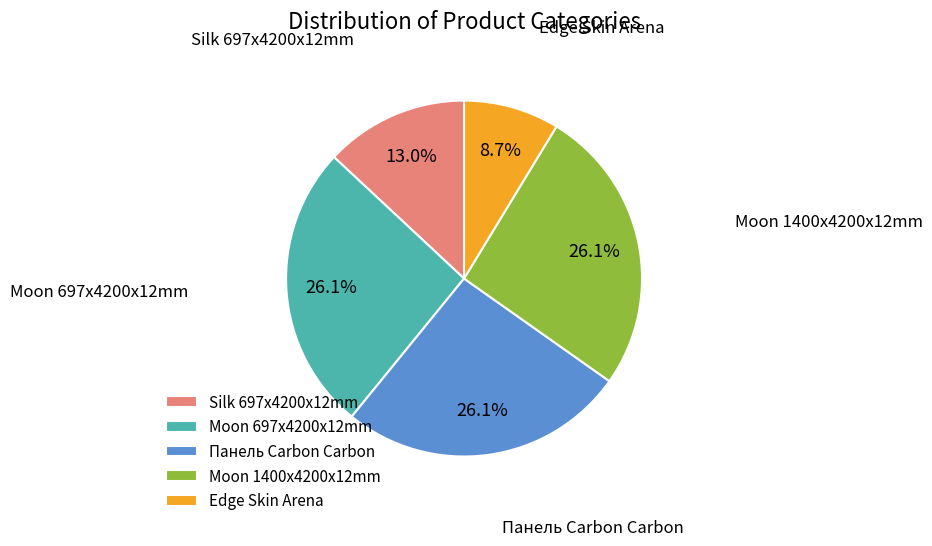

Does Edge Skin Arena account for over 50% of the chart?

No